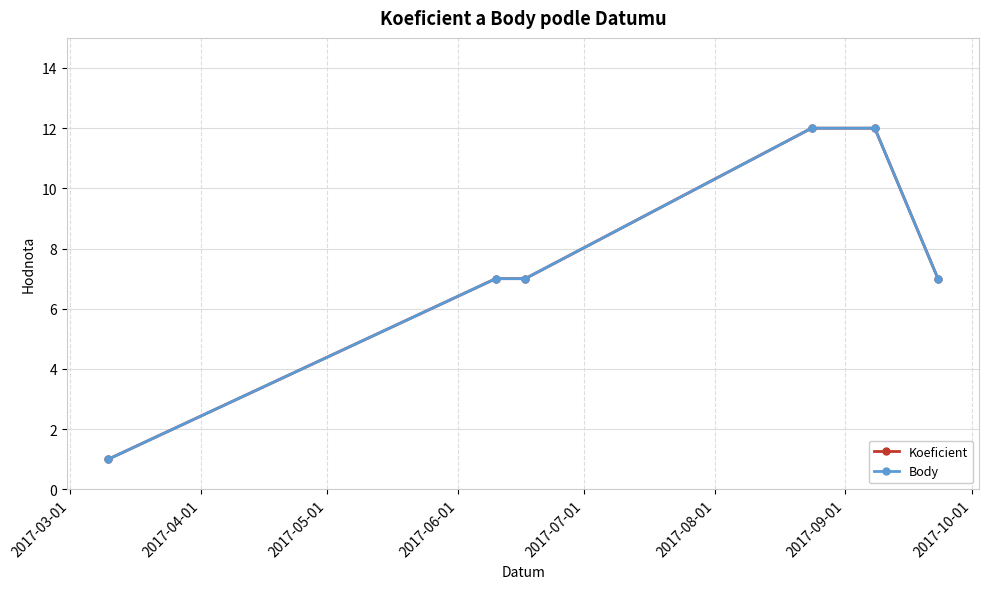

What is the difference between the maximum and minimum values in the Koeficient series?

11